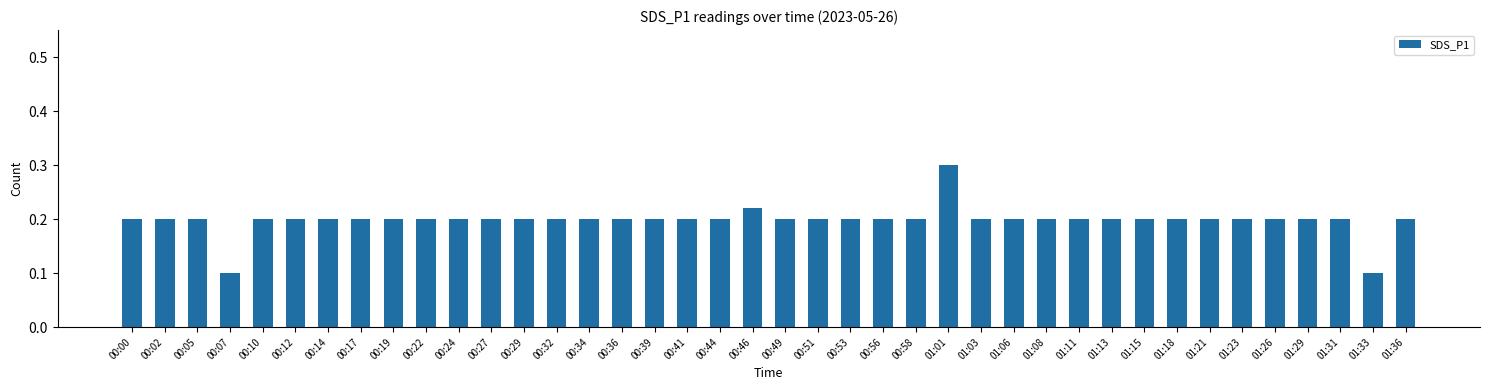

Does the chart contain stacked bars?

No